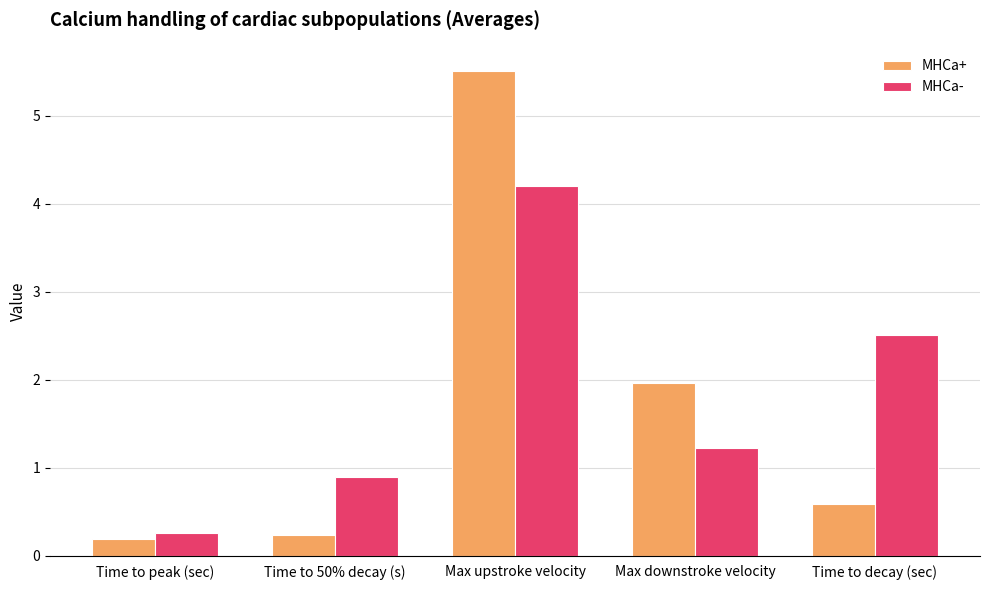

At which label does MHCa+ reach its peak?

Max upstroke velocity